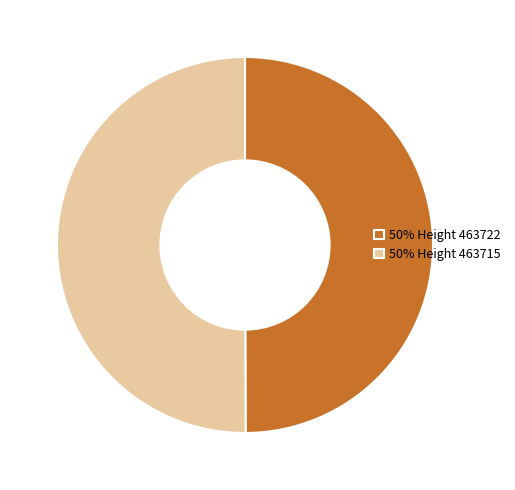

What is the ratio of the value at 50% Height 463722 to the value at 50% Height 463715?

1.0